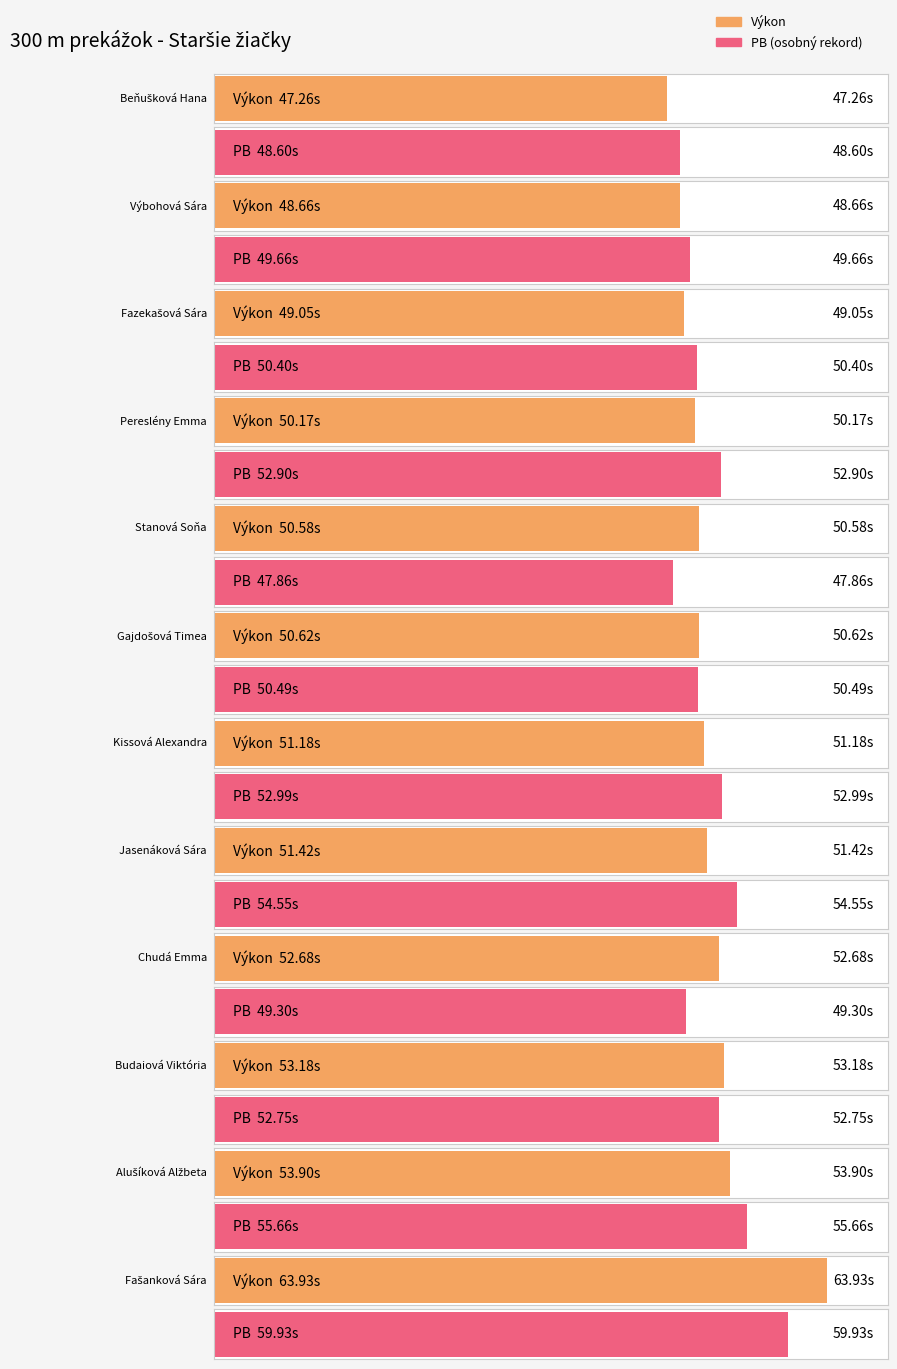

What are all the series names shown in the legend?

Výkon, PB